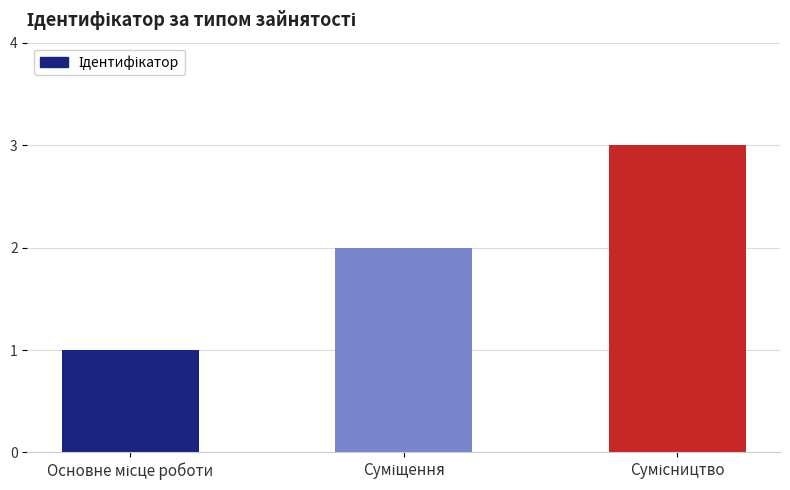

What is the greatest value displayed?

3